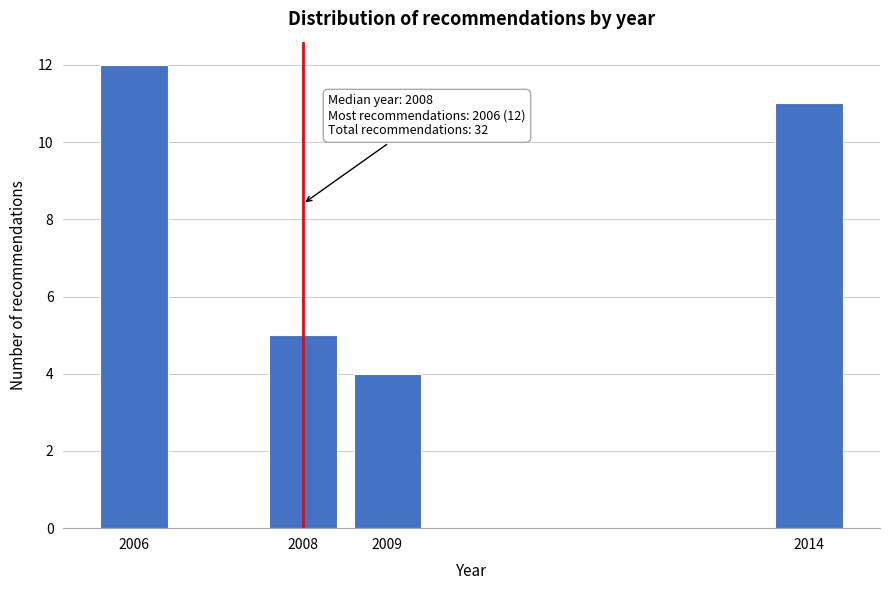

Reading right to left, extract all data points from this chart.

11	4	5	12